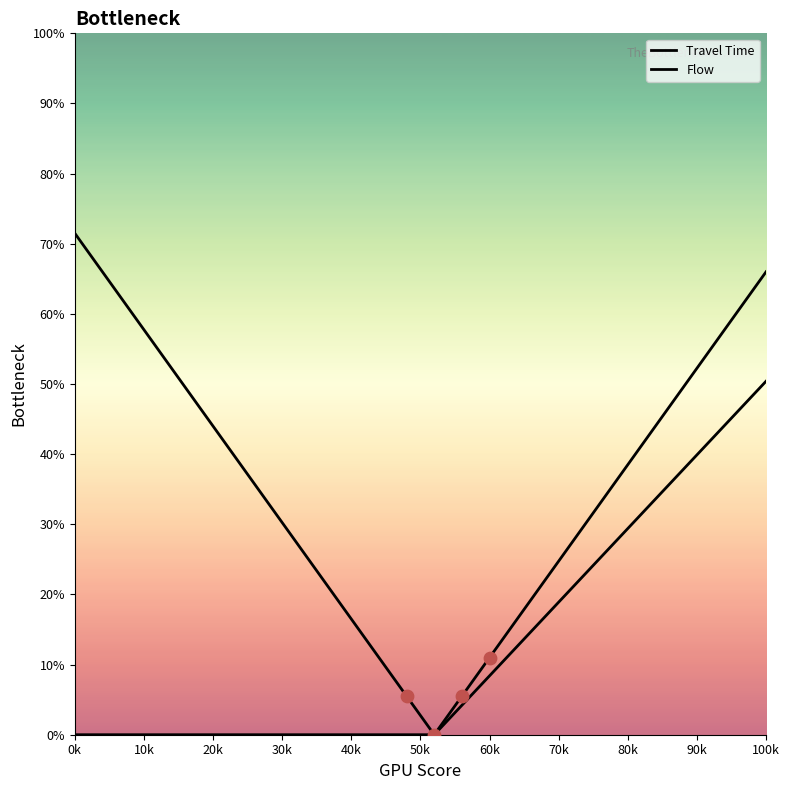

At which category is the sum across all series the highest?

100k